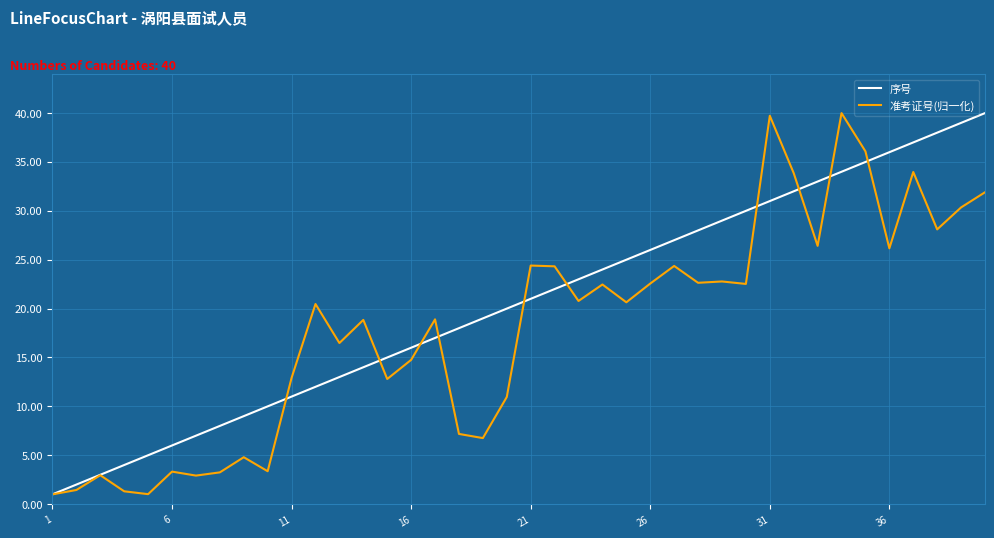

What is the maximum value for 准考证号(归一化)?

40.0